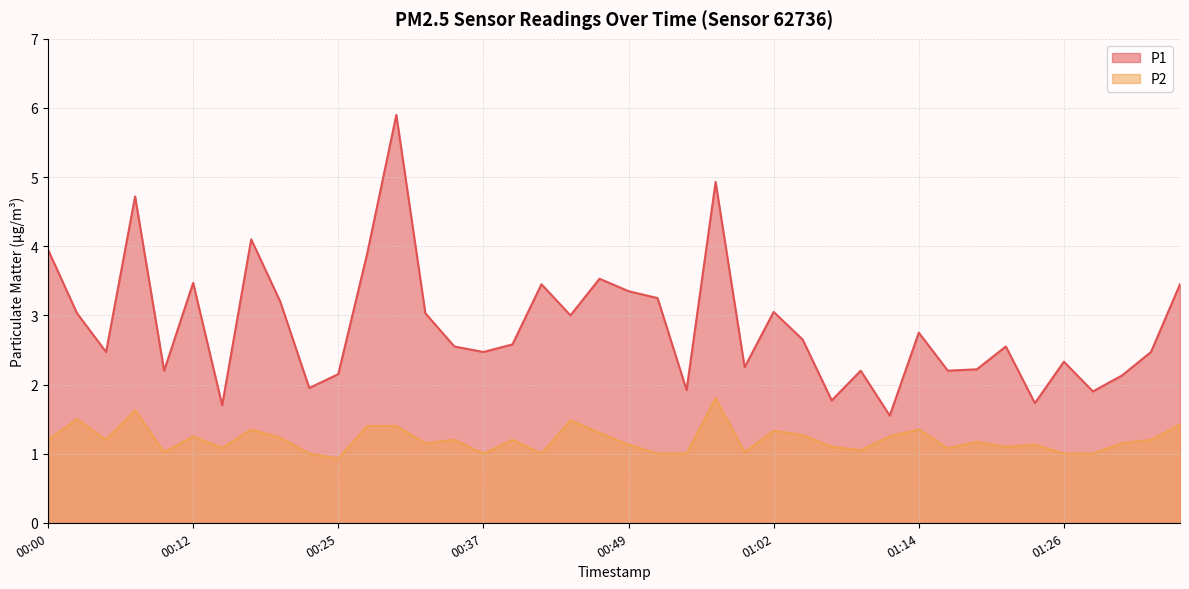

Rank the series at 01:31 from lowest to highest value.

P2, P1